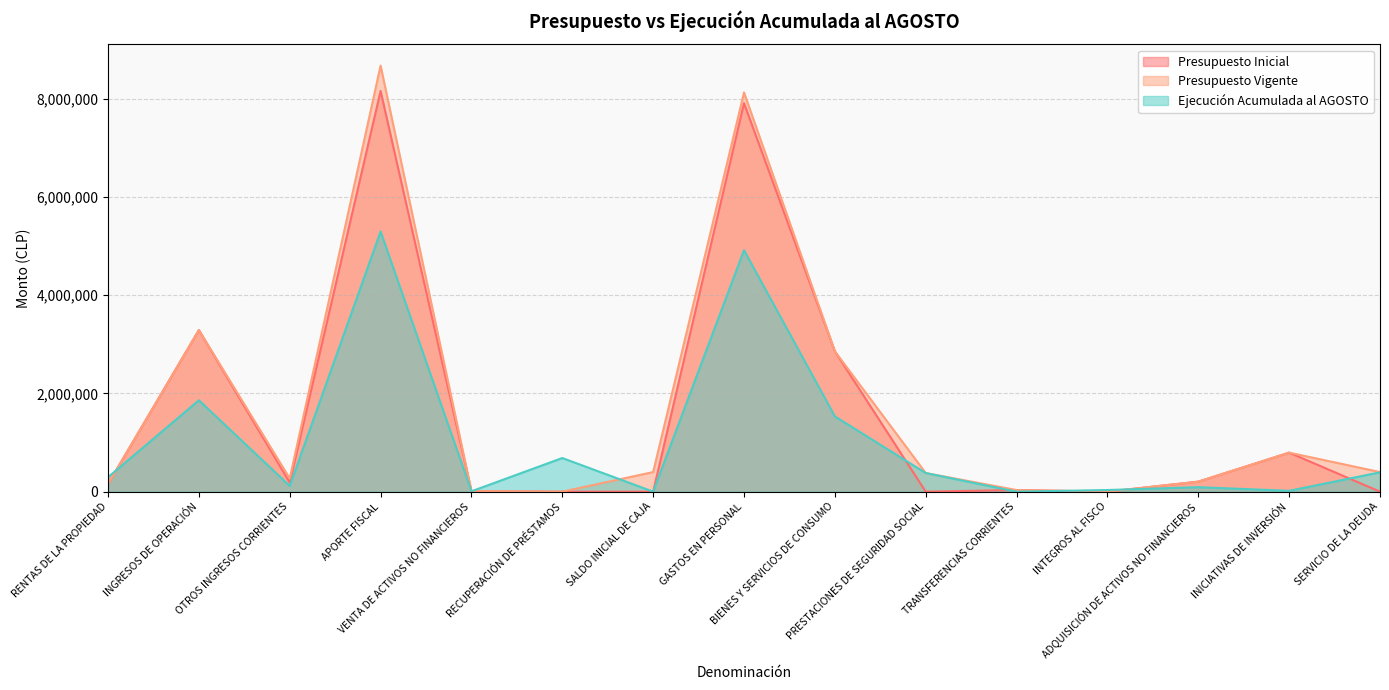

What is the difference between the second highest and minimum values in the Presupuesto Inicial series?

7908725